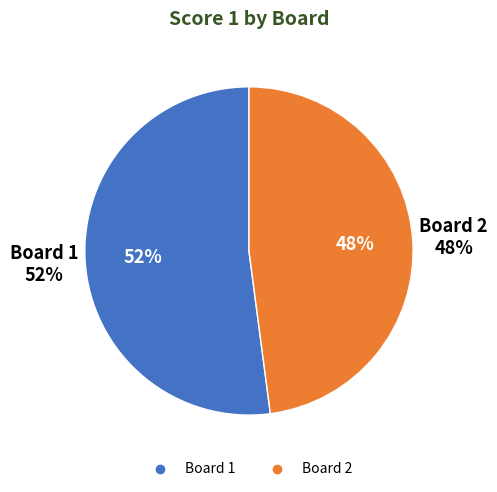

Is it true that 2 is 48% of the pie?

True